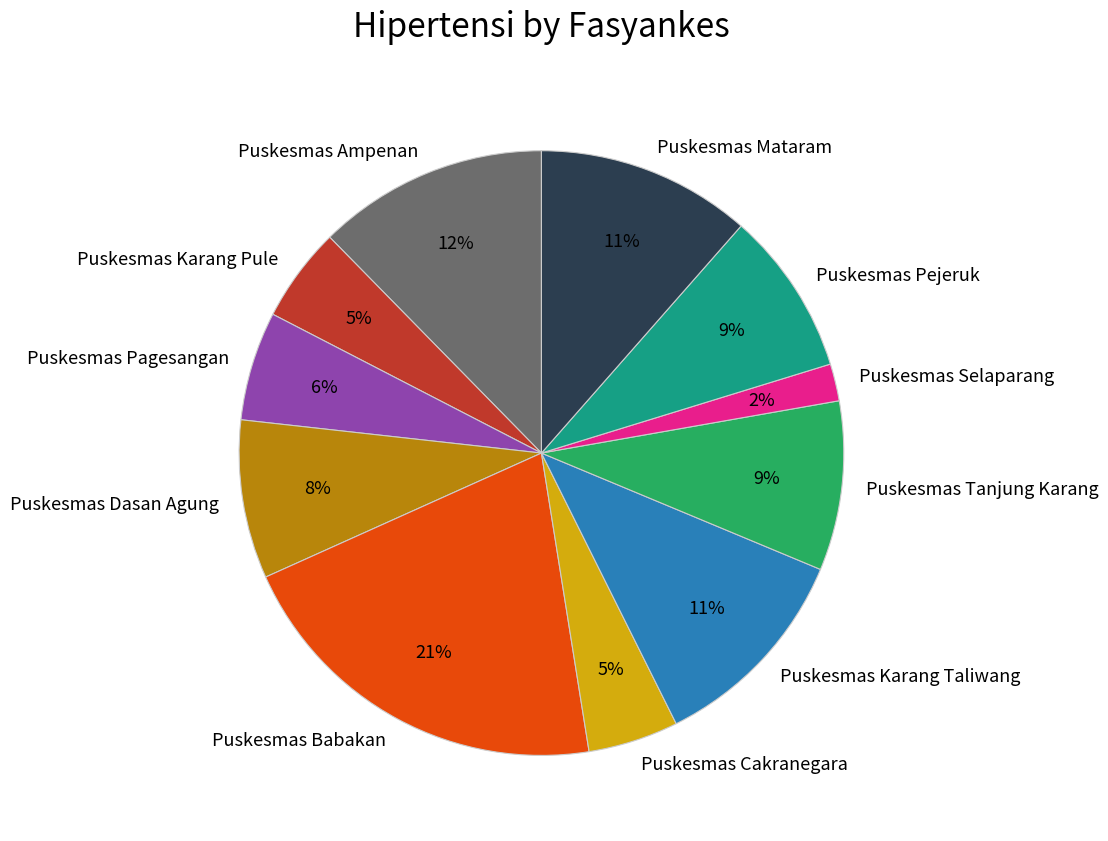

Is it true that Puskesmas Babakan is 15% of the pie?

False